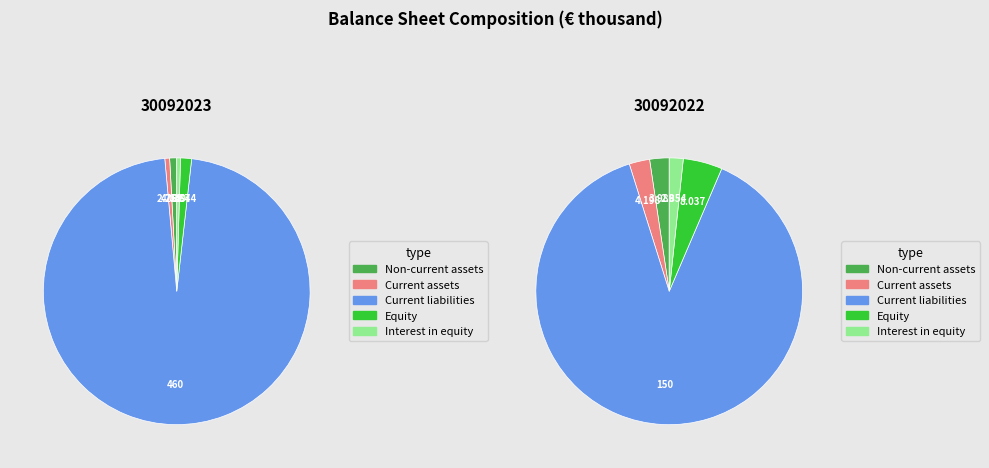

The Interest in equity slice represents 2% of the pie. True or false?

True